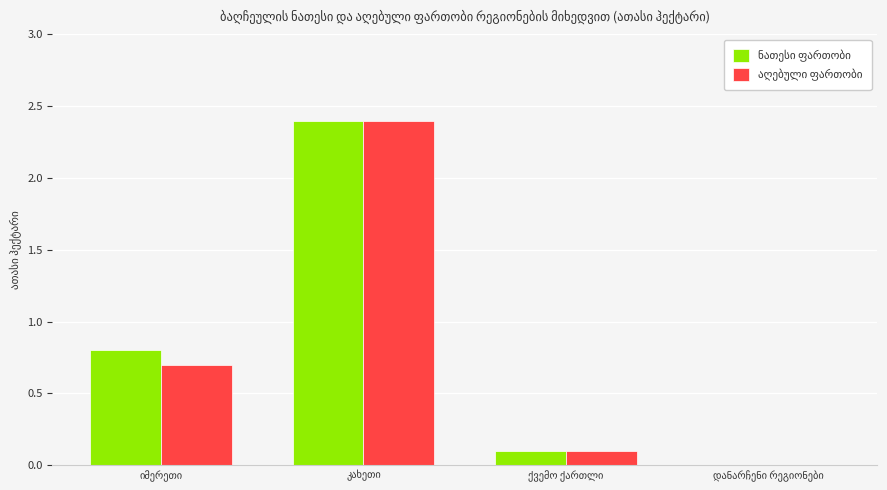

What is the greatest value displayed?

2.4